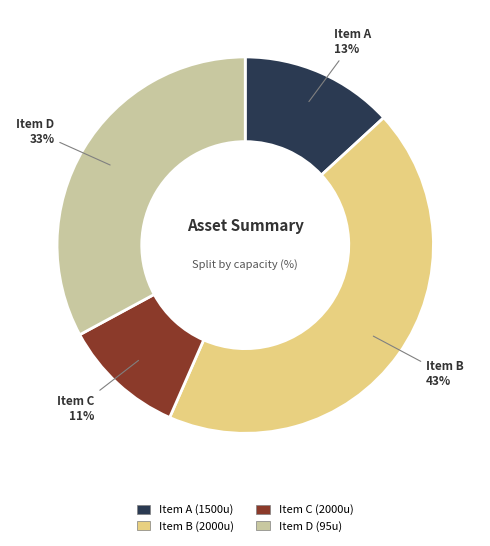

Is there a majority slice in this chart?

No